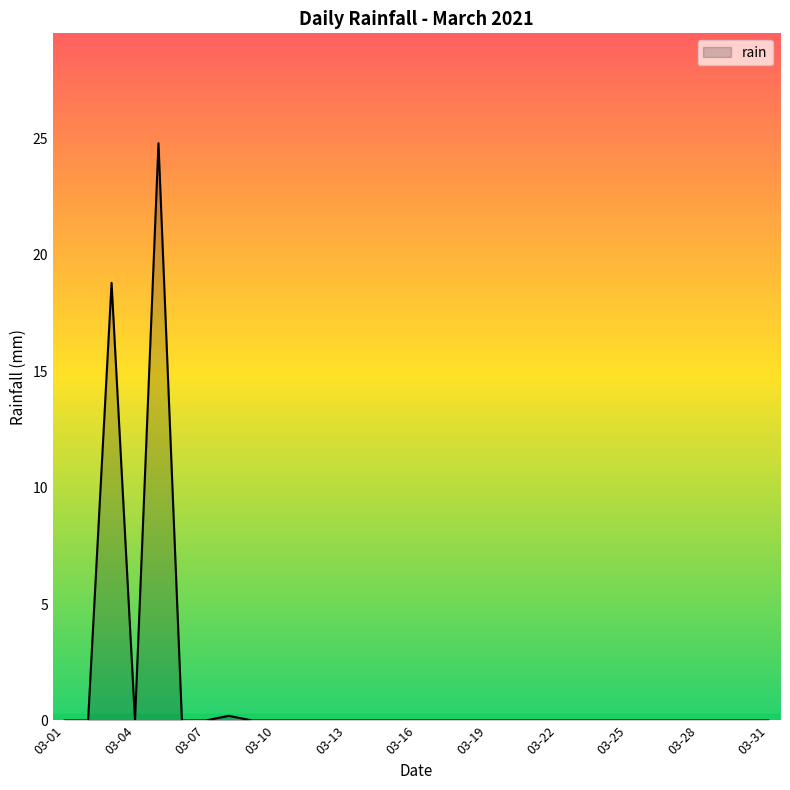

The value at 03-10 is 9.0. True or false?

False